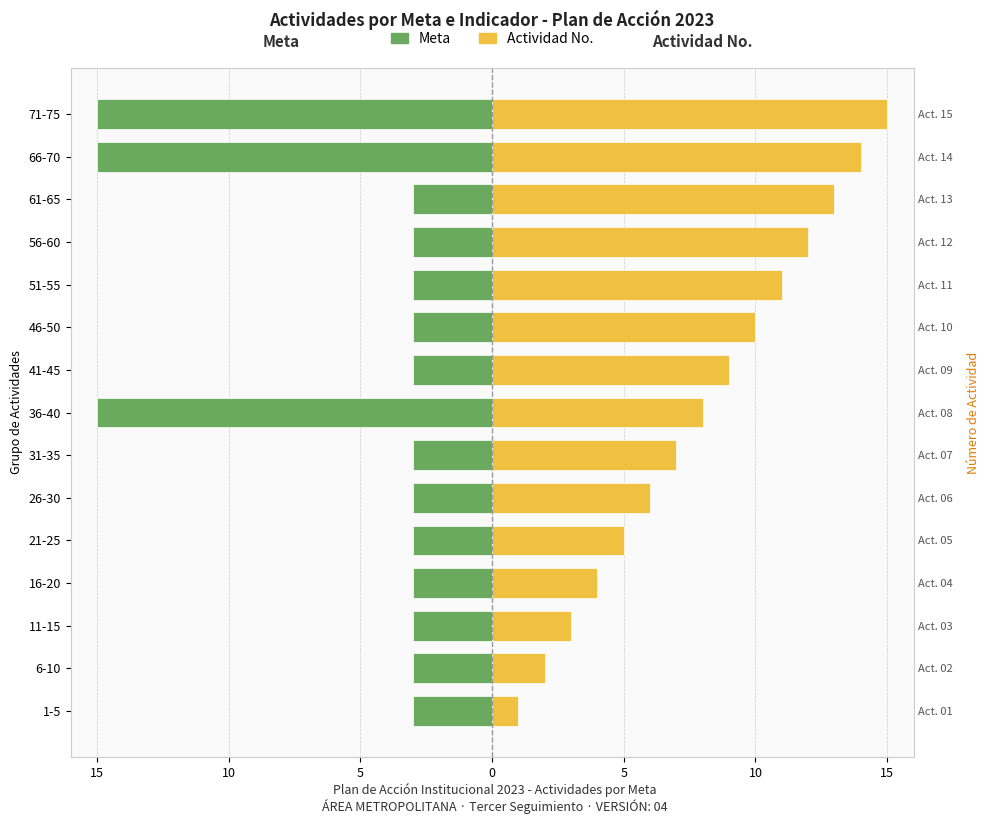

Between 21-25 and 26-30, which is larger?

21-25